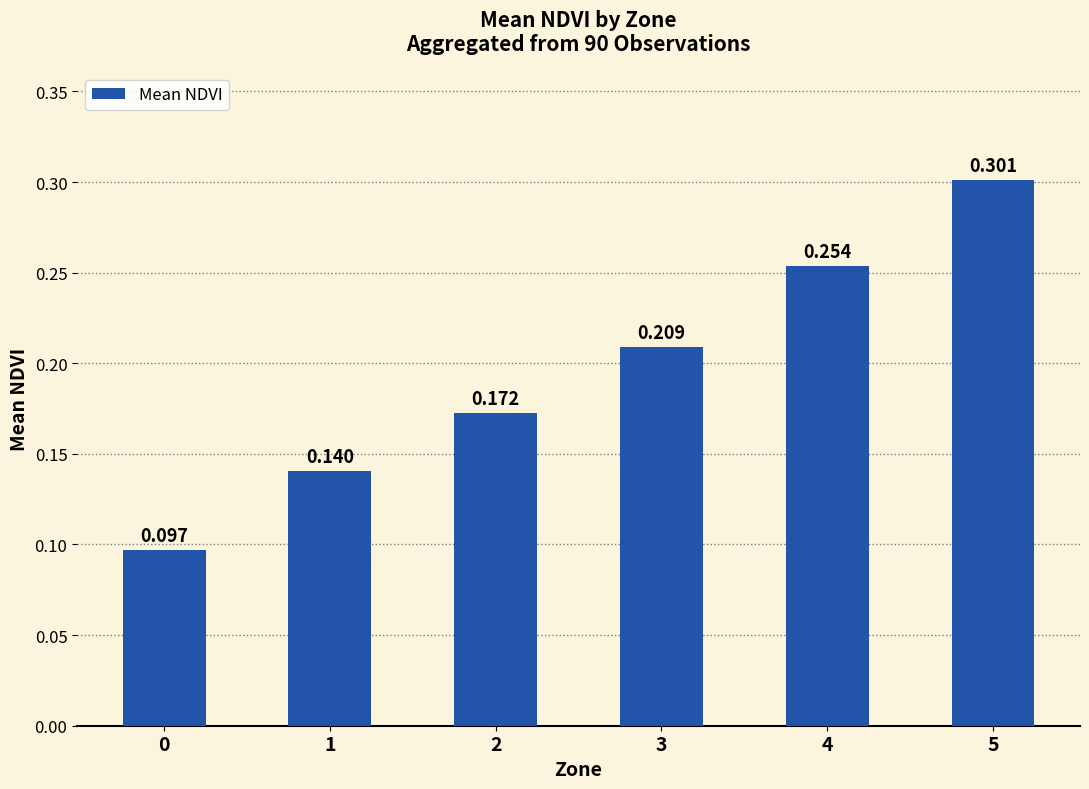

Does the chart contain stacked bars?

No